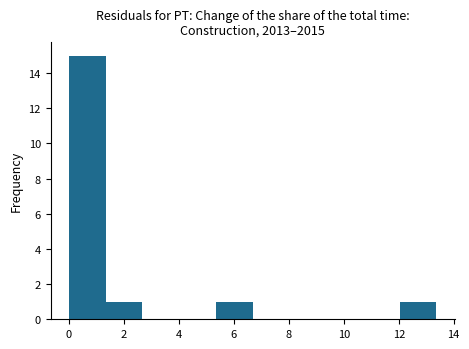

Reading left to right, transcribe this chart: for each bar, give the range it covers on the x-axis and its height. Neither the bar edges nor the heights are printed on the chart, so give them approximately, as read against the axes.

0.0 to 1.4: 15
1.4 to 2.6: 1
2.6 to 4.0: 0
4.0 to 5.4: 0
5.4 to 6.6: 1
6.6 to 8.0: 0
8.0 to 9.4: 0
9.4 to 10.6: 0
10.6 to 12.0: 0
12.0 to 13.4: 1